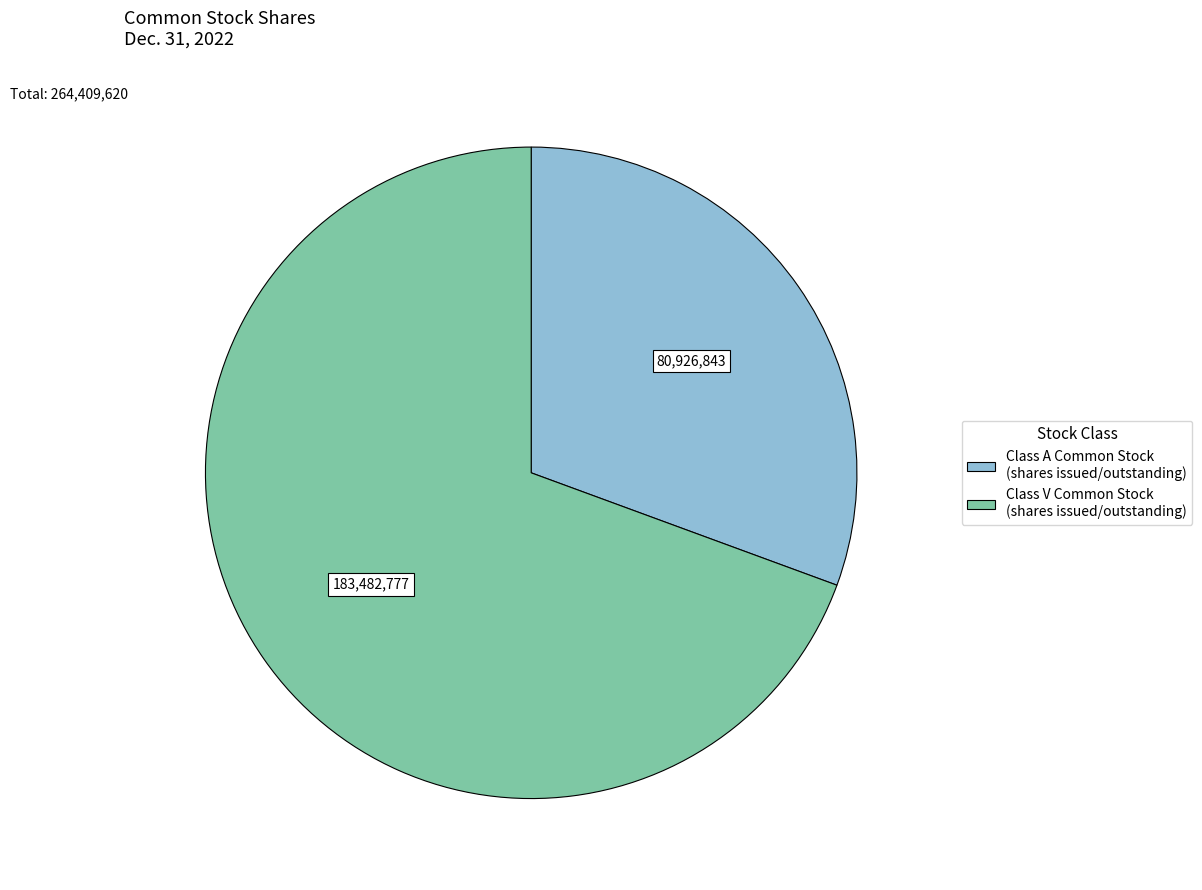

Is there any slice that represents more than half of the pie?

Yes